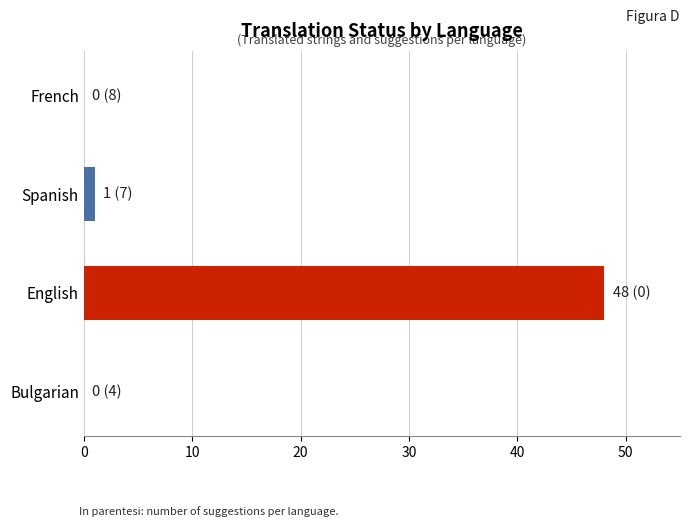

The chart shows a value of 25 at Bulgarian. True or false?

False